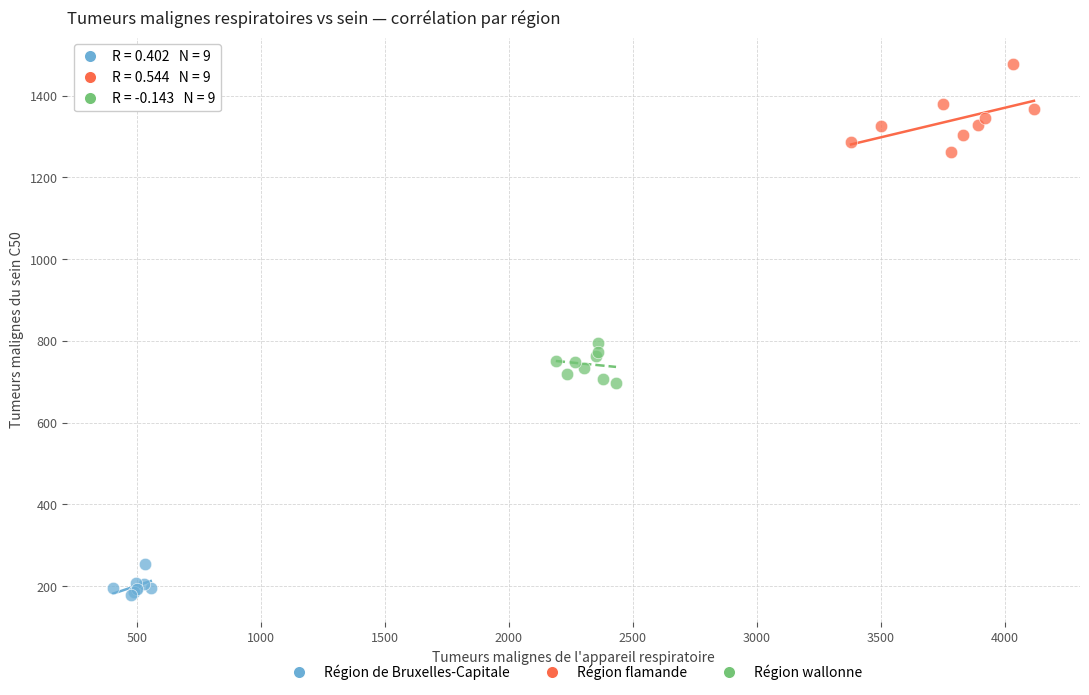

Which series reaches the minimum Y coordinate?

Région de Bruxelles-Capitale